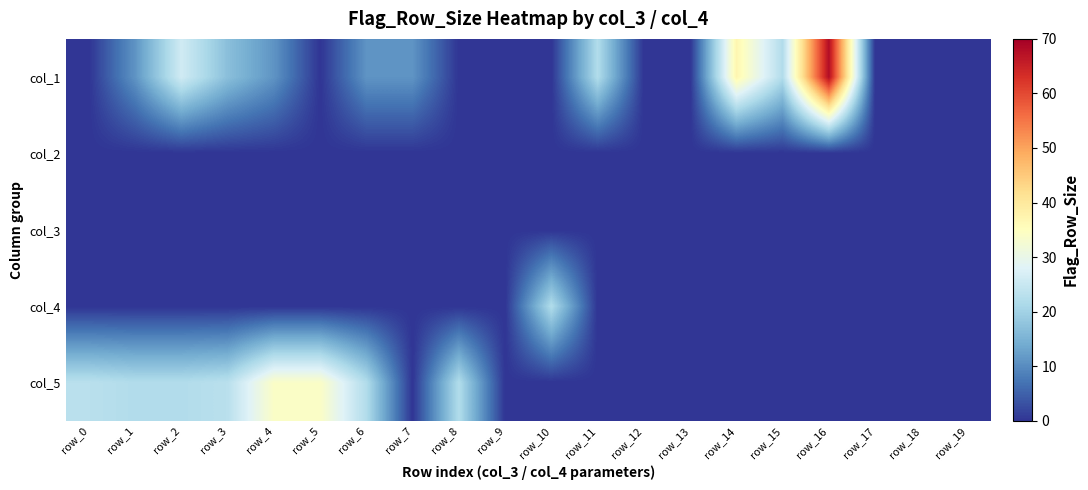

At which category does the chart reach its minimum across all series?

row_0